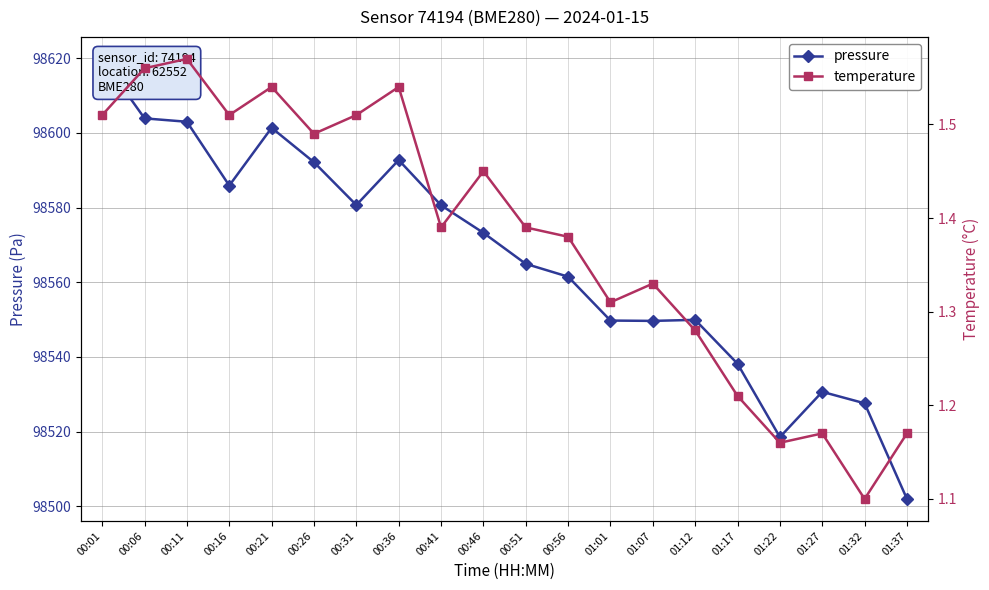

What is the maximum value for pressure?

98619.8